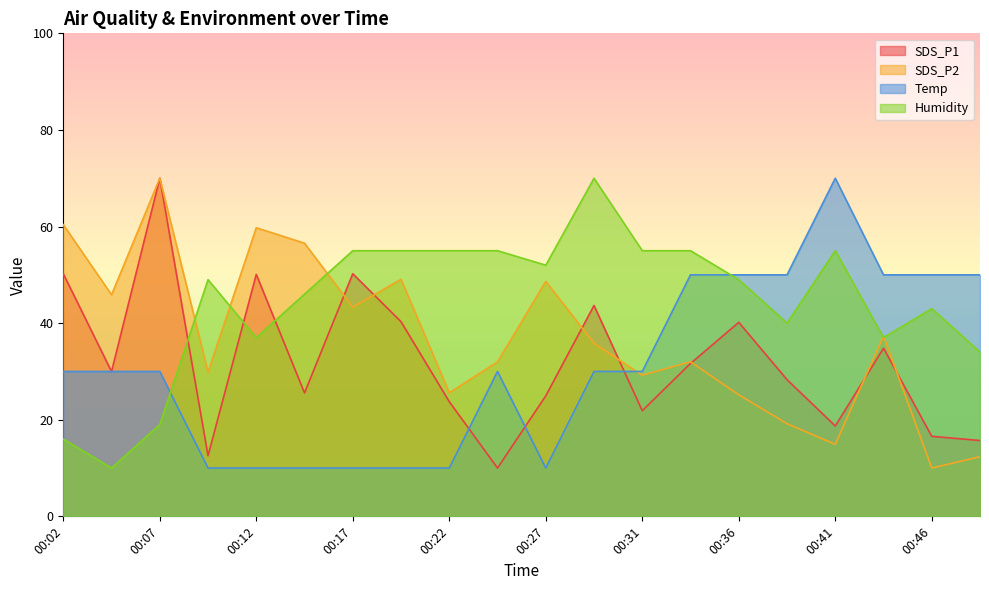

What is the greatest value displayed?

70.0